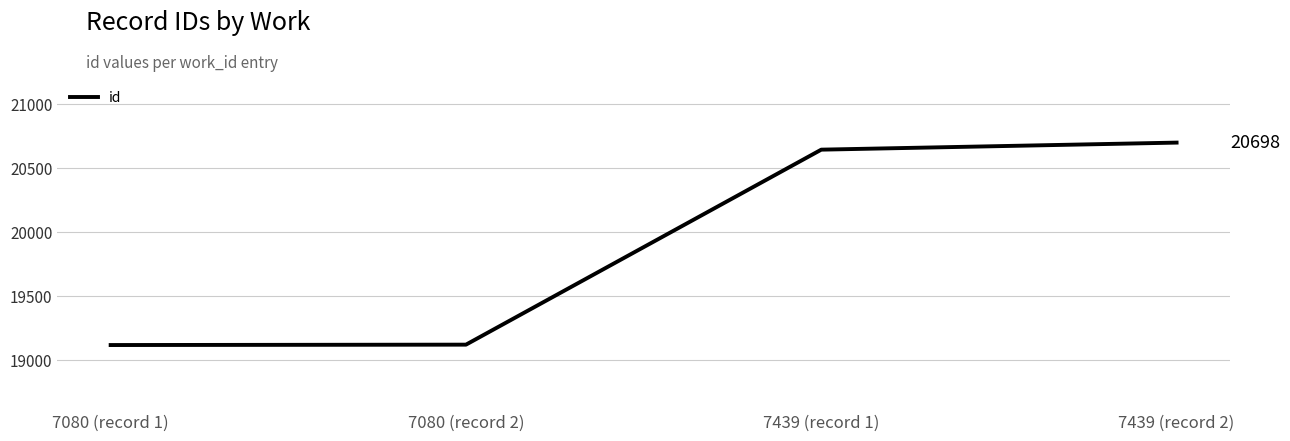

How many values are below 20643?

2